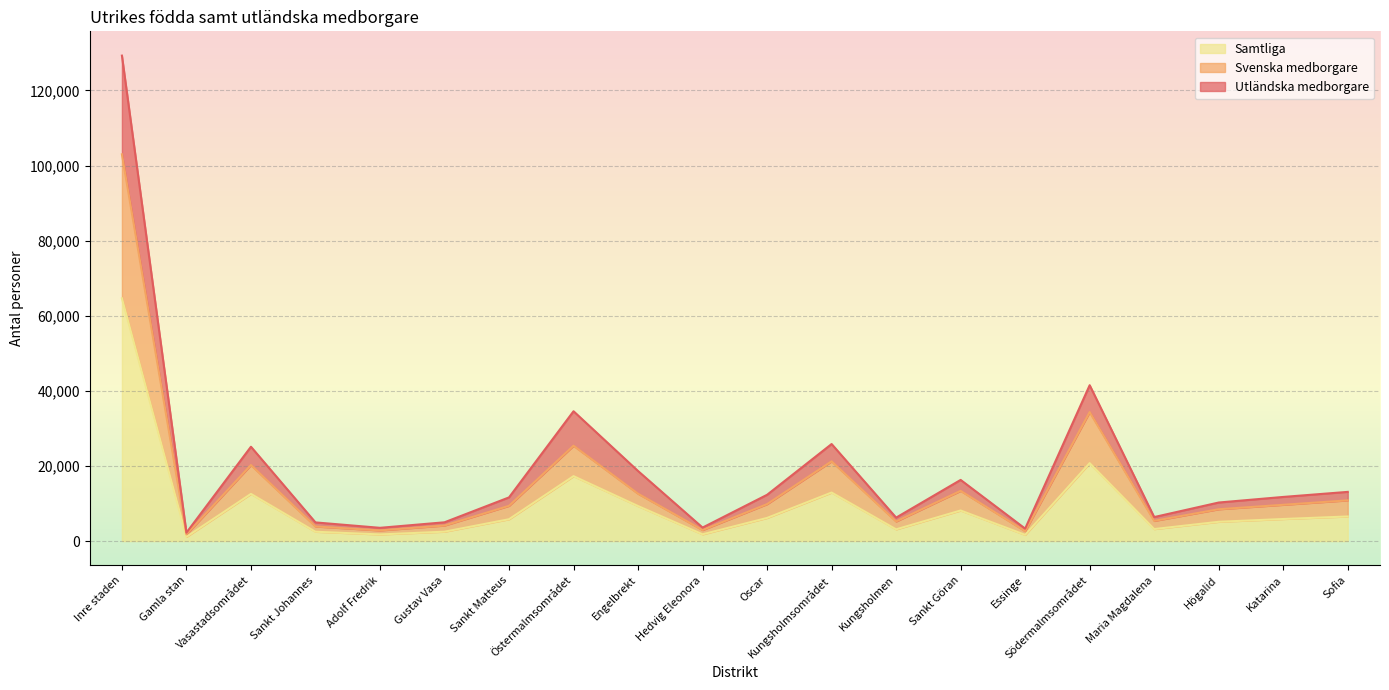

Reading left to right, transcribe all the data shown in this chart.

Utländska medborgare: Inre staden=64638	Gamla stan=1120	Vasastadsområdet=12560	Sankt Johannes=2483	Adolf Fredrik=1764	Gustav Vasa=2499	Sankt Matteus=5814	Östermalmsområdet=17285	Engelbrekt=9326	Hedvig Eleonora=1798	Oscar=6161	Kungsholmsområdet=12920	Kungsholmen=3122	Sankt Göran=8142	Essinge=1656	Södermalmsområdet=20753	Maria Magdalena=3196	Högalid=5132	Katarina=5876	Sofia=6549
Svenska medborgare: Inre staden=102990	Gamla stan=1771	Vasastadsområdet=20245	Sankt Johannes=3887	Adolf Fredrik=2837	Gustav Vasa=4138	Sankt Matteus=9383	Östermalmsområdet=25391	Engelbrekt=12614	Hedvig Eleonora=2939	Oscar=9838	Kungsholmsområdet=21233	Kungsholmen=5219	Sankt Göran=13371	Essinge=2643	Södermalmsområdet=34350	Maria Magdalena=5376	Högalid=8474	Katarina=9659	Sofia=10841
Samtliga: Inre staden=129276	Gamla stan=2240	Vasastadsområdet=25120	Sankt Johannes=4966	Adolf Fredrik=3528	Gustav Vasa=4998	Sankt Matteus=11628	Östermalmsområdet=34570	Engelbrekt=18652	Hedvig Eleonora=3596	Oscar=12322	Kungsholmsområdet=25840	Kungsholmen=6244	Sankt Göran=16284	Essinge=3312	Södermalmsområdet=41506	Maria Magdalena=6392	Högalid=10264	Katarina=11752	Sofia=13098